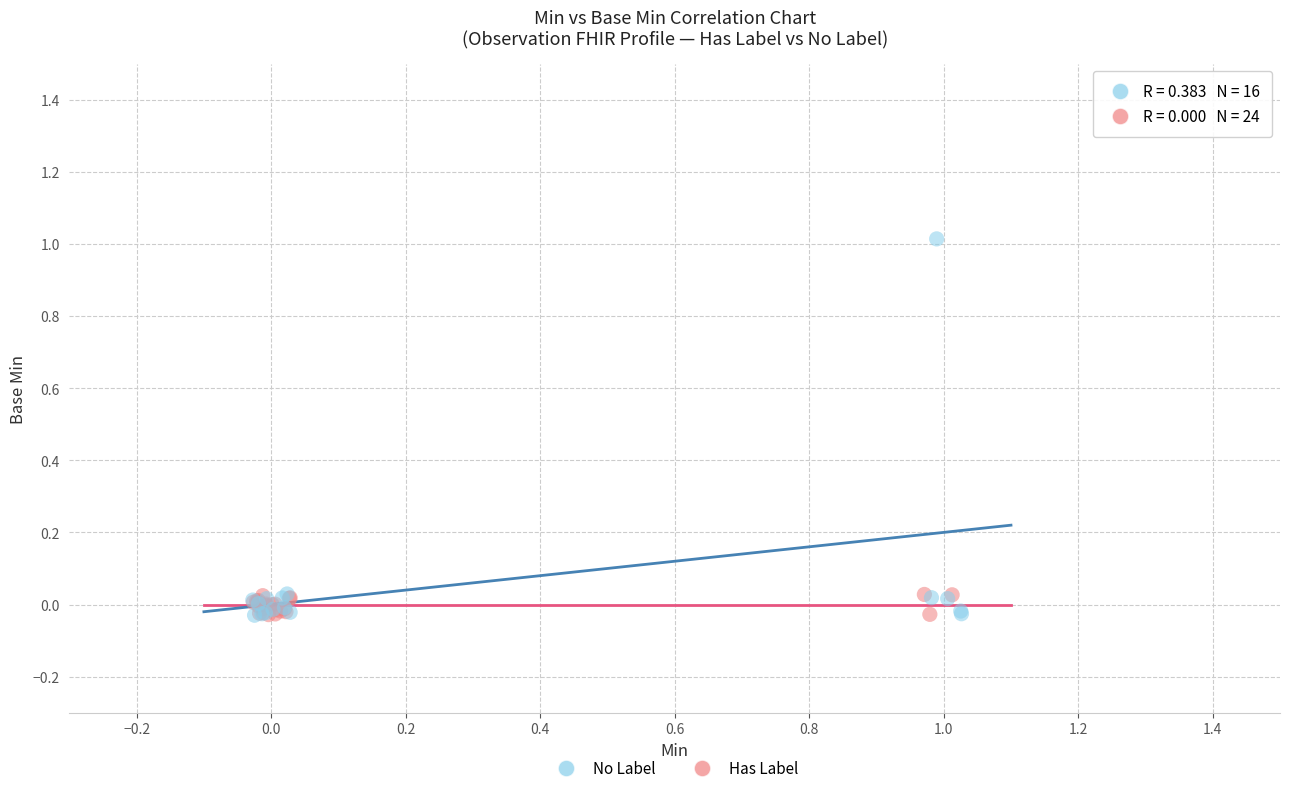

Which series has the widest spread of Y values?

No Label